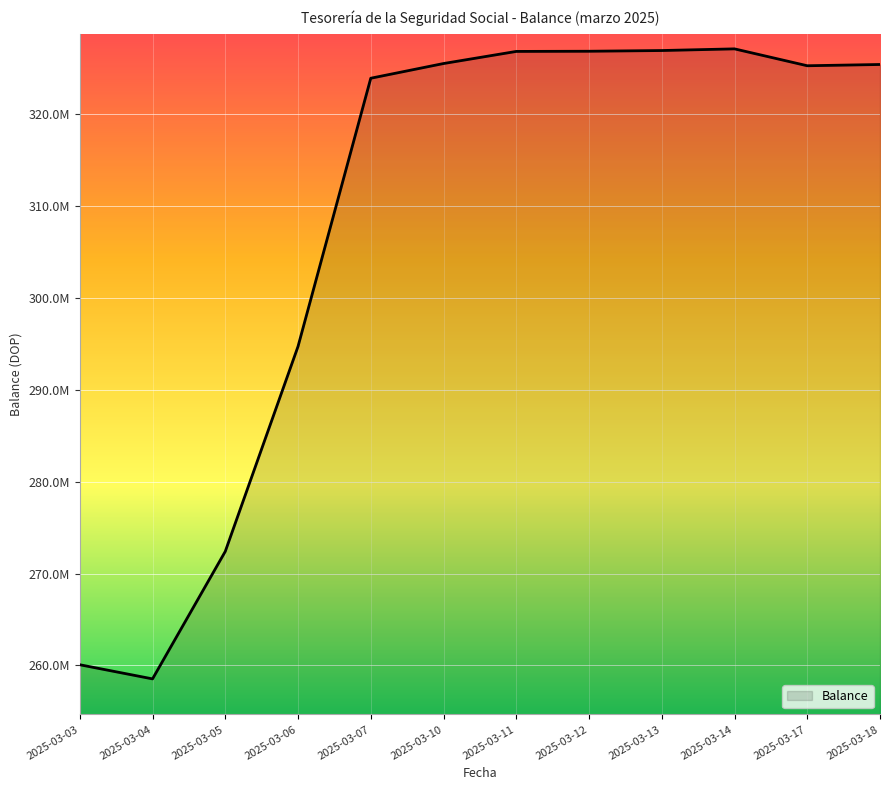

List the labels in order of value, smallest first.

2025-03-04, 2025-03-03, 2025-03-05, 2025-03-06, 2025-03-07, 2025-03-17, 2025-03-18, 2025-03-10, 2025-03-11, 2025-03-12, 2025-03-13, 2025-03-14